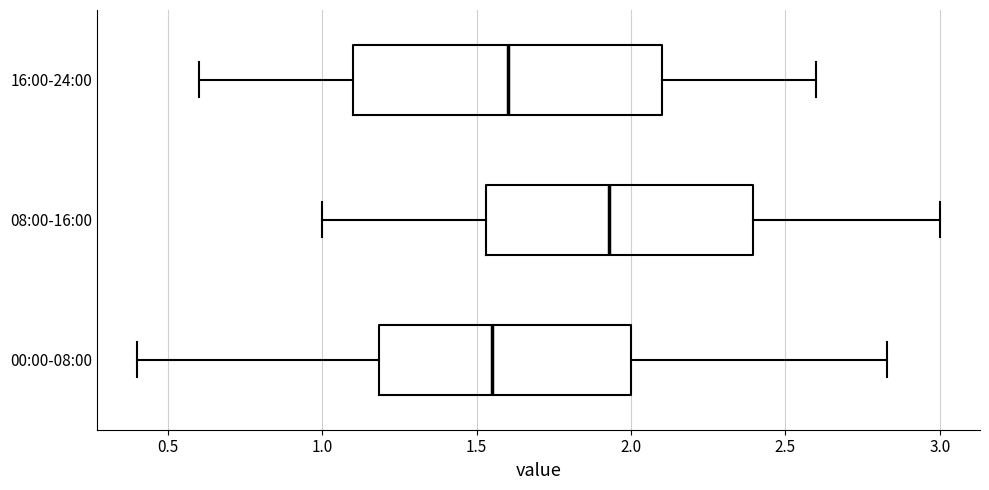

Reading bottom to top, read every box against the x-axis: the position of its median line, the range the box covers, and the ends of its whiskers. The values are not printed on the chart, so give them approximately, as read against the axis.

00:00-08:00: median 1.55, box 1.20 to 2.00, whiskers 0.40 to 2.85
08:00-16:00: median 1.95, box 1.55 to 2.40, whiskers 1.00 to 3.00
16:00-24:00: median 1.60, box 1.10 to 2.10, whiskers 0.60 to 2.60